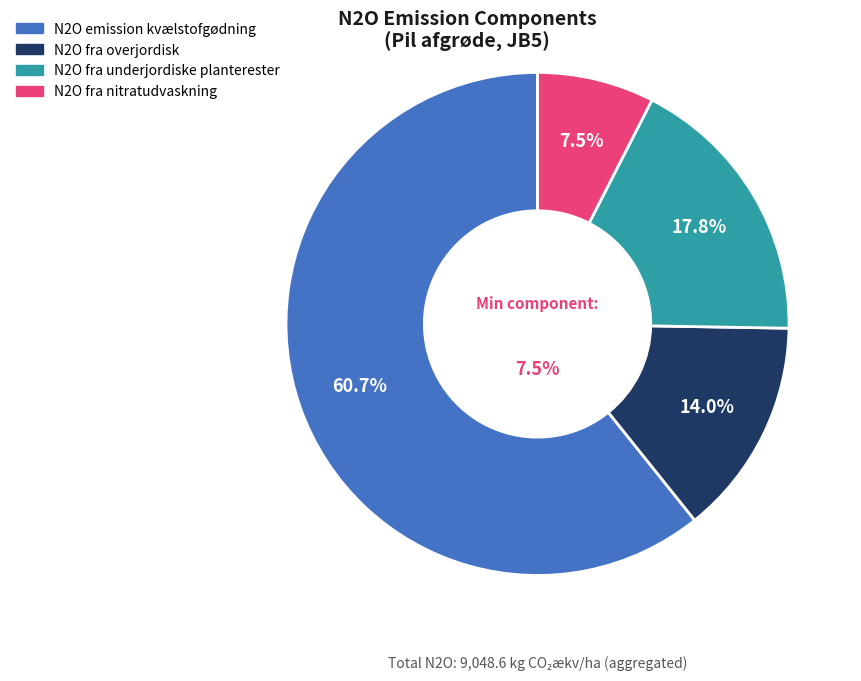

Combined, do År 10 and År 5 account for over 50%?

No